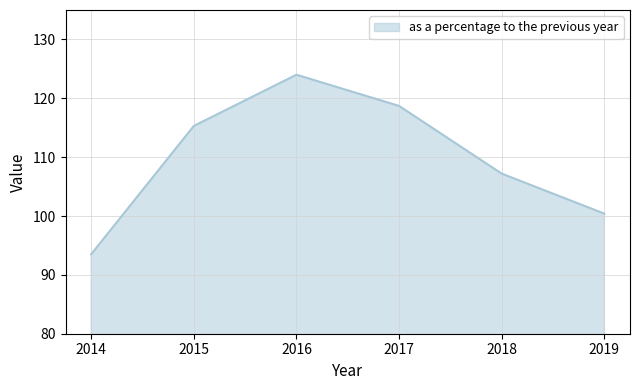

True or false: the data shows 124.0 at 2016.

True